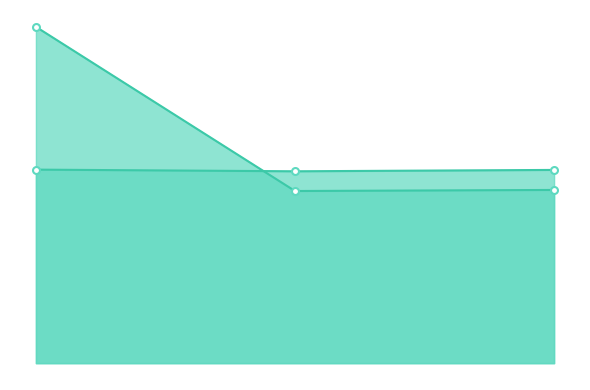

What is the difference between the maximum and minimum values in the Id series?

1689